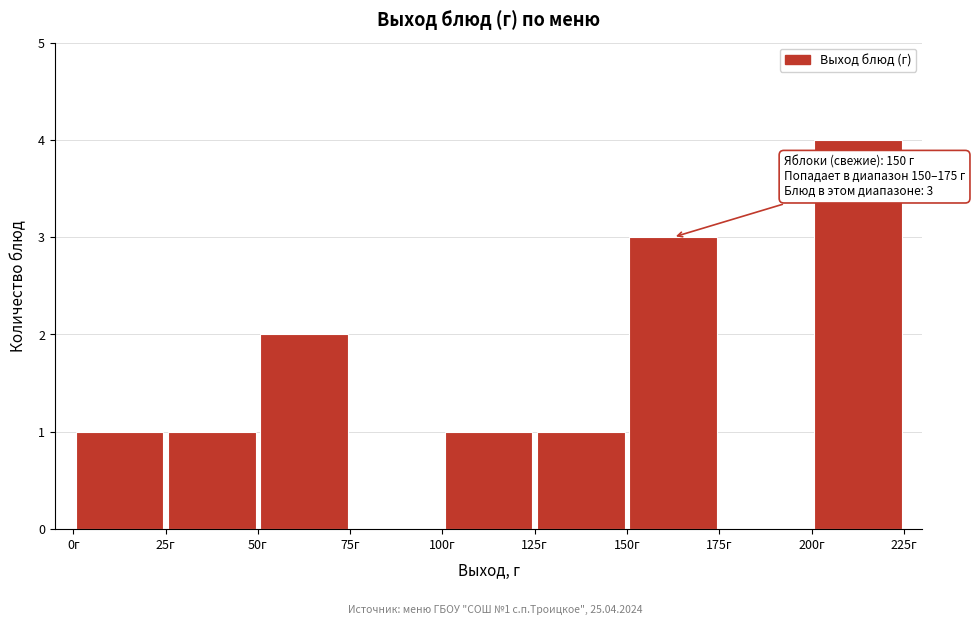

Which range on the x-axis has the tallest bar?

200 to 225